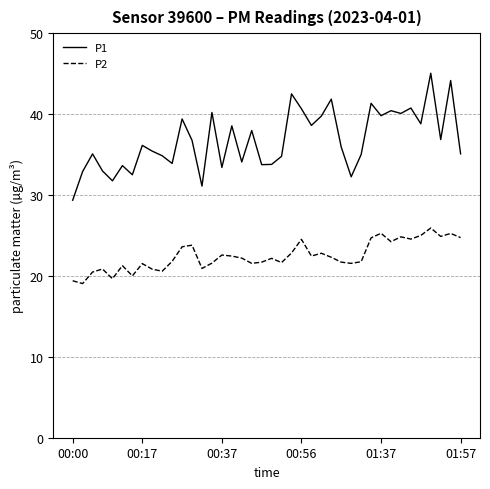

What is the difference between the second highest and minimum values in the P2 series?

6.2